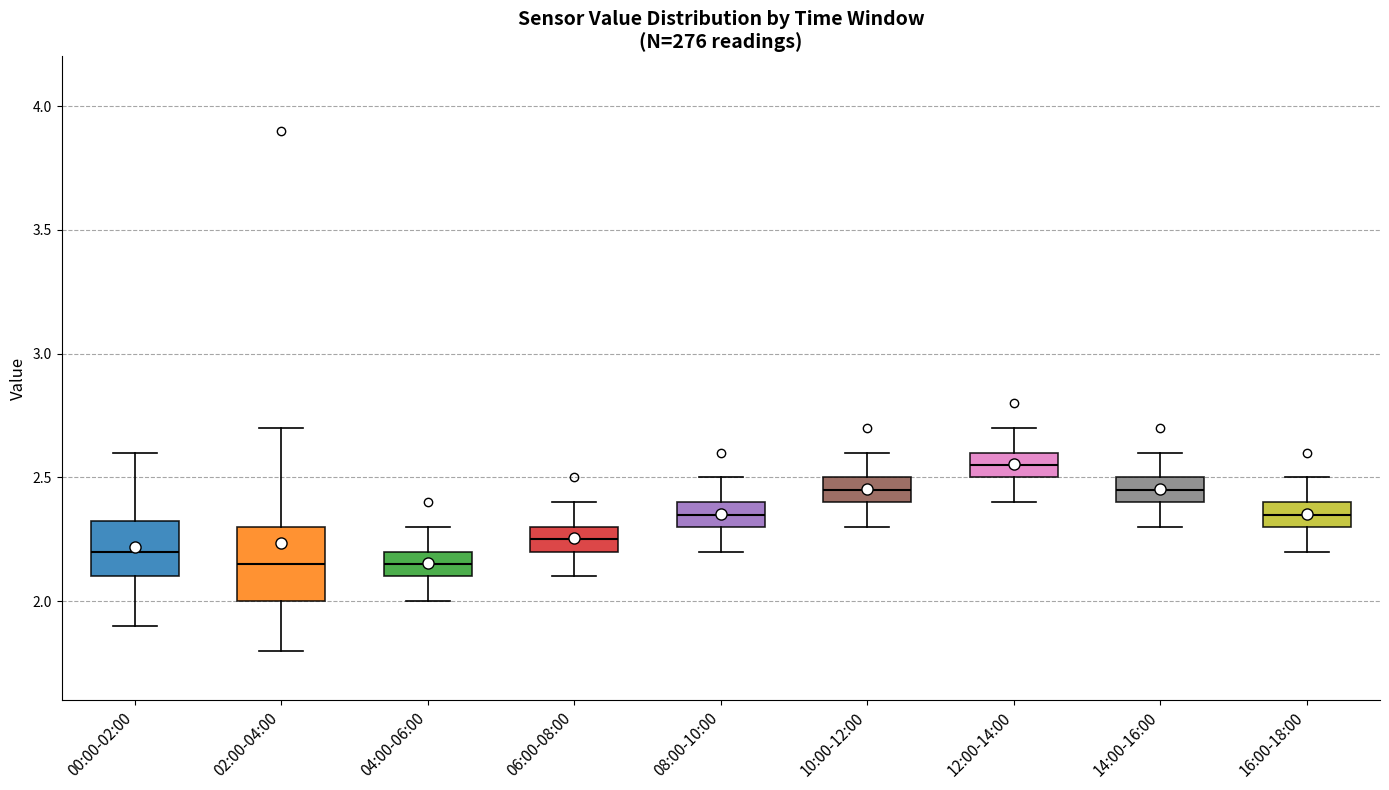

Where is the lower edge of the box for 08:00-10:00 on the y-axis? The values are not printed on the chart, so give them approximately, as read against the axis.

2.30